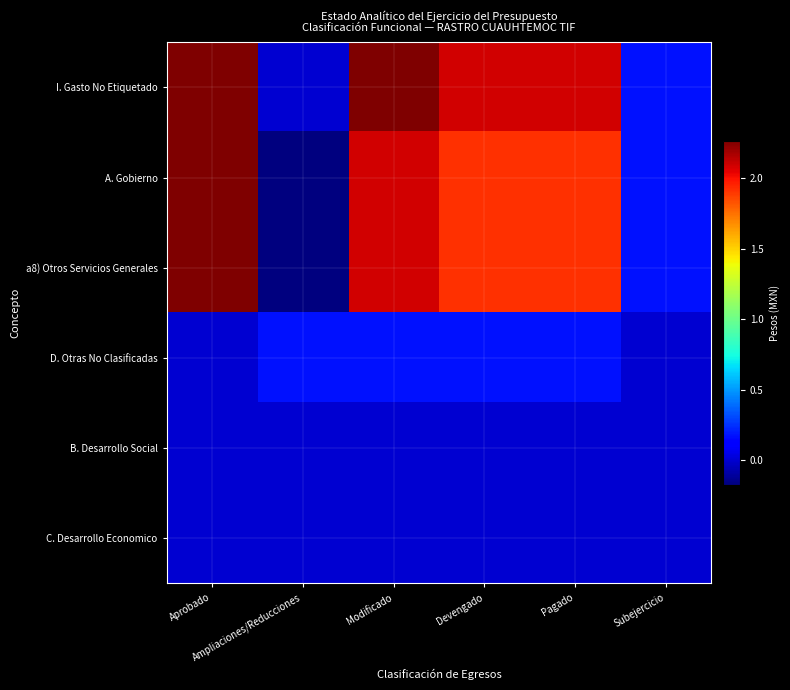

What is the total value across all series at Aprobado?

67995342